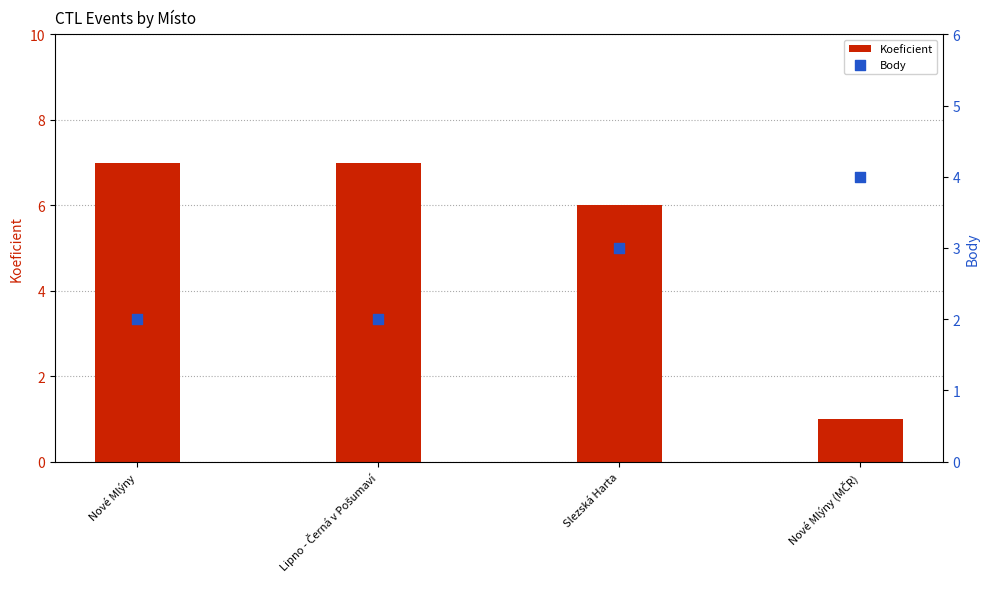

Which series has the largest total across all categories?

Koeficient